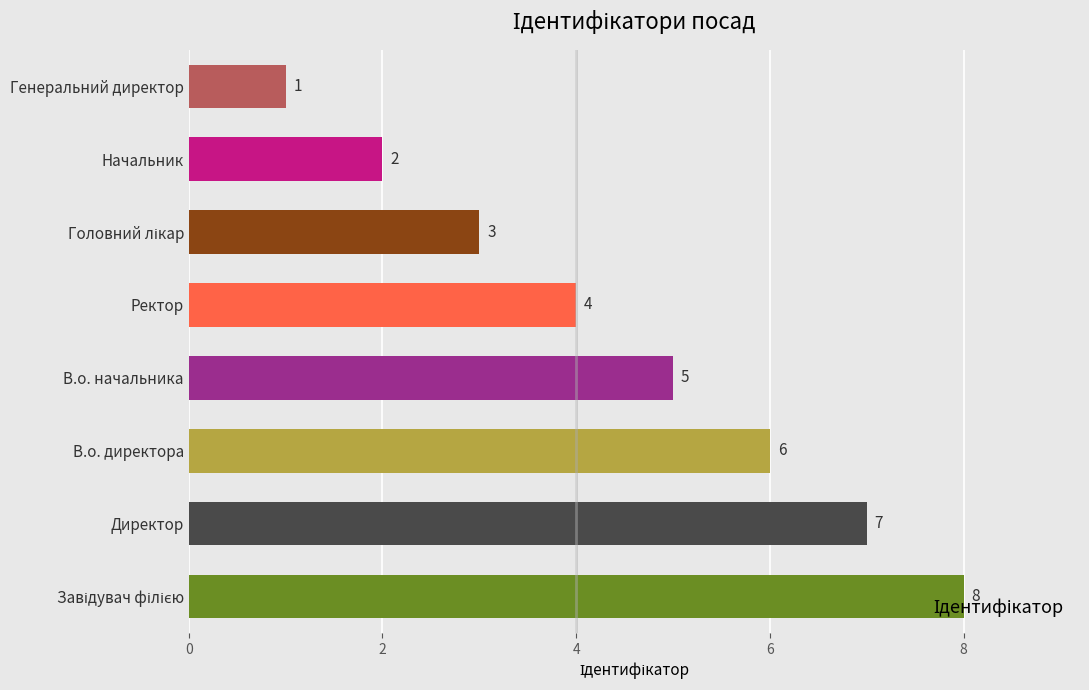

Are the bars grouped side by side (vs. stacked)?

No